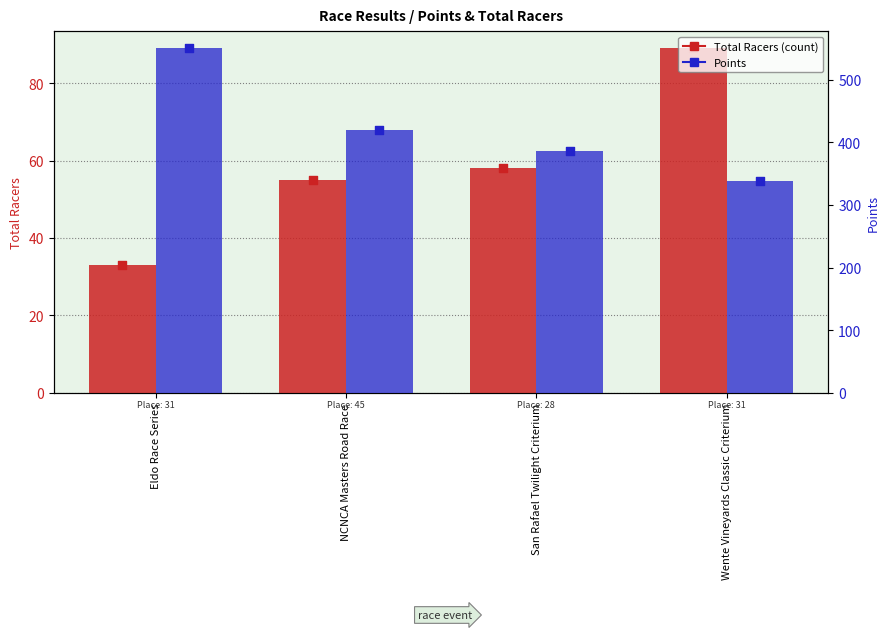

At how many categories does at least one series exceed 173?

4